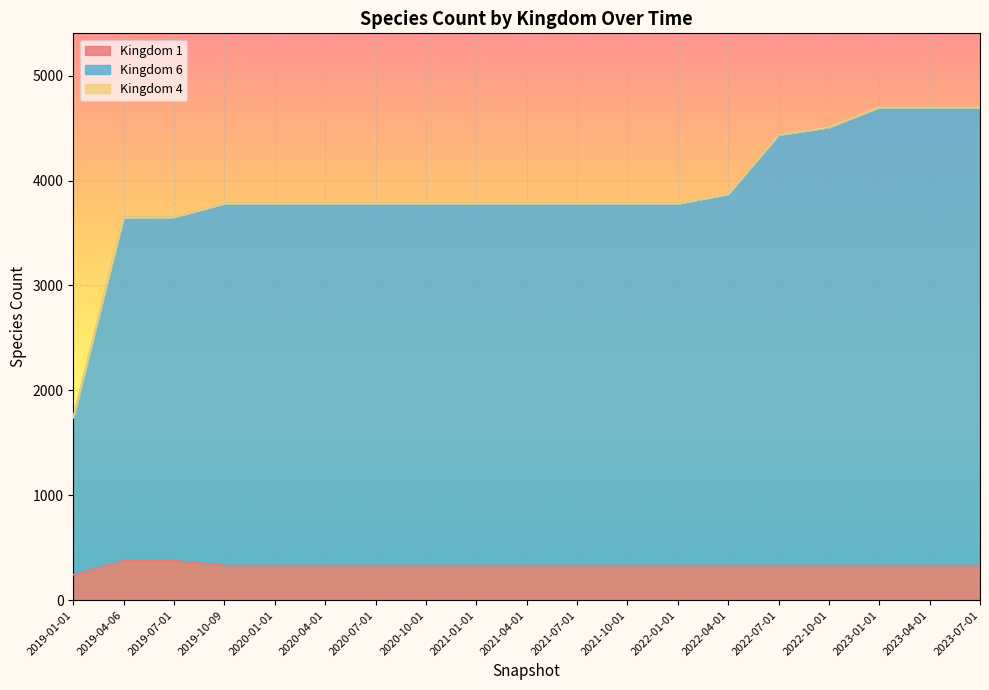

At how many categories does at least one series exceed 2500?

18